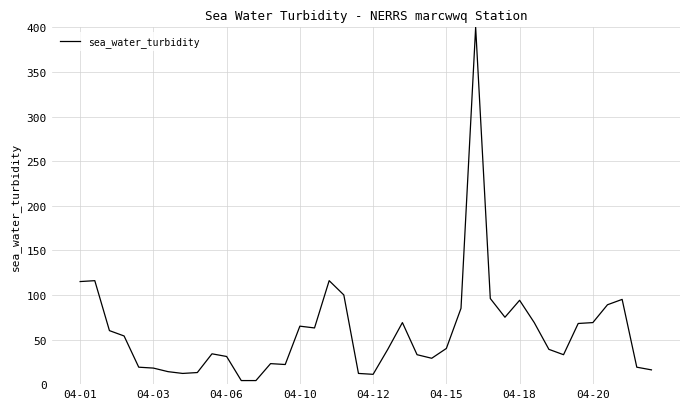

What is the greatest value displayed?

400